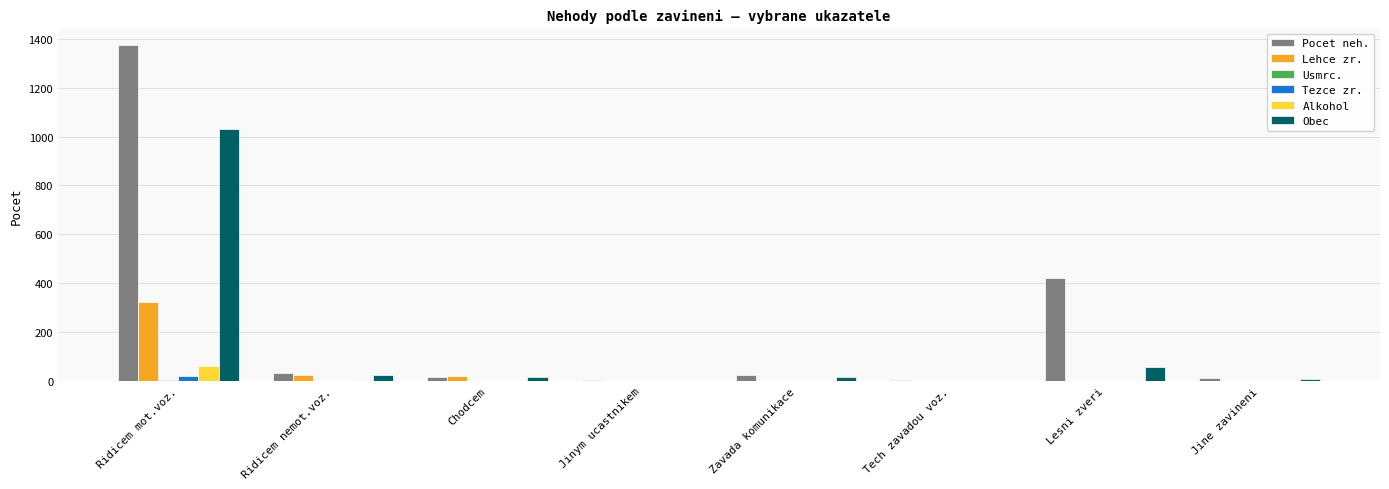

Which series has the largest total across all categories?

Pocet neh.